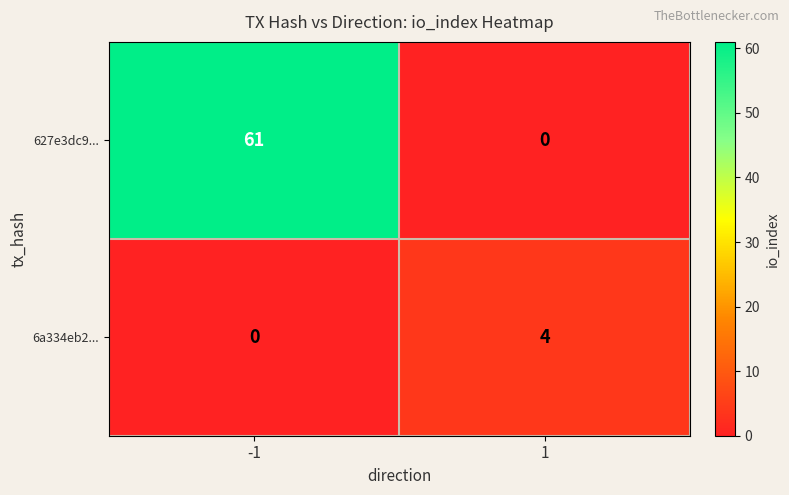

Between -1 and 1, which series saw the biggest shift?

627e3dc9...